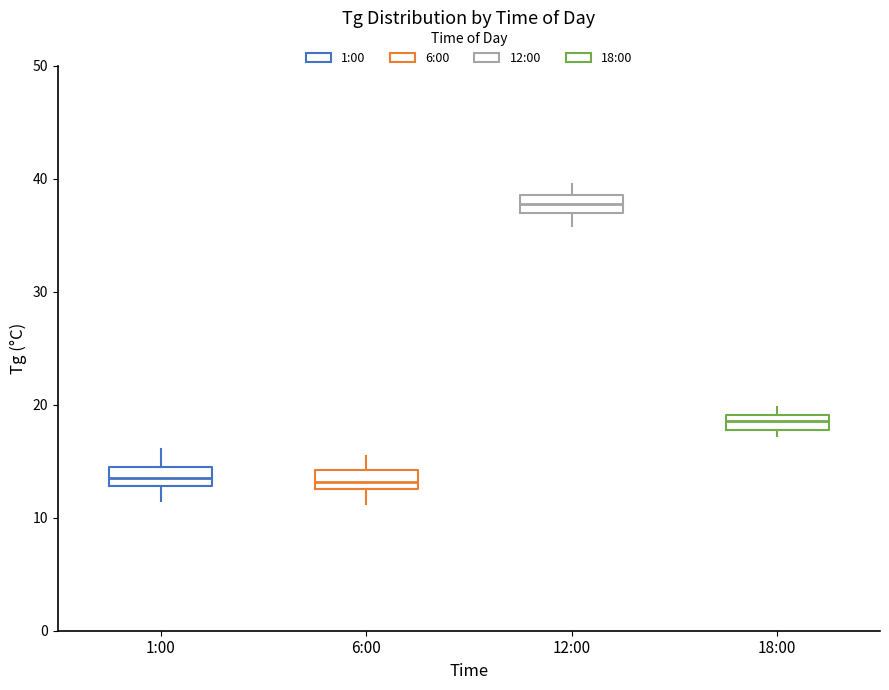

Which box's median line is the highest?

12:00